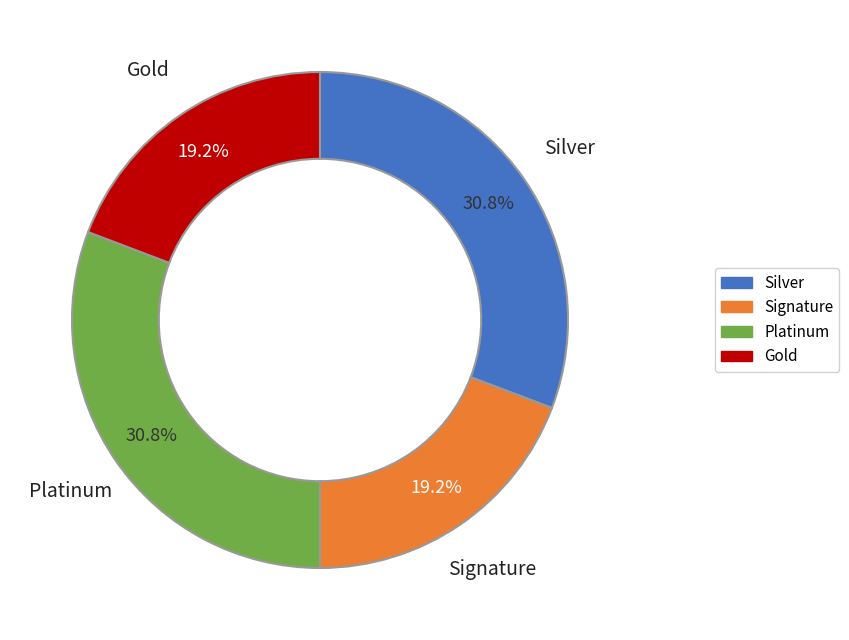

Is there a majority slice in this chart?

No